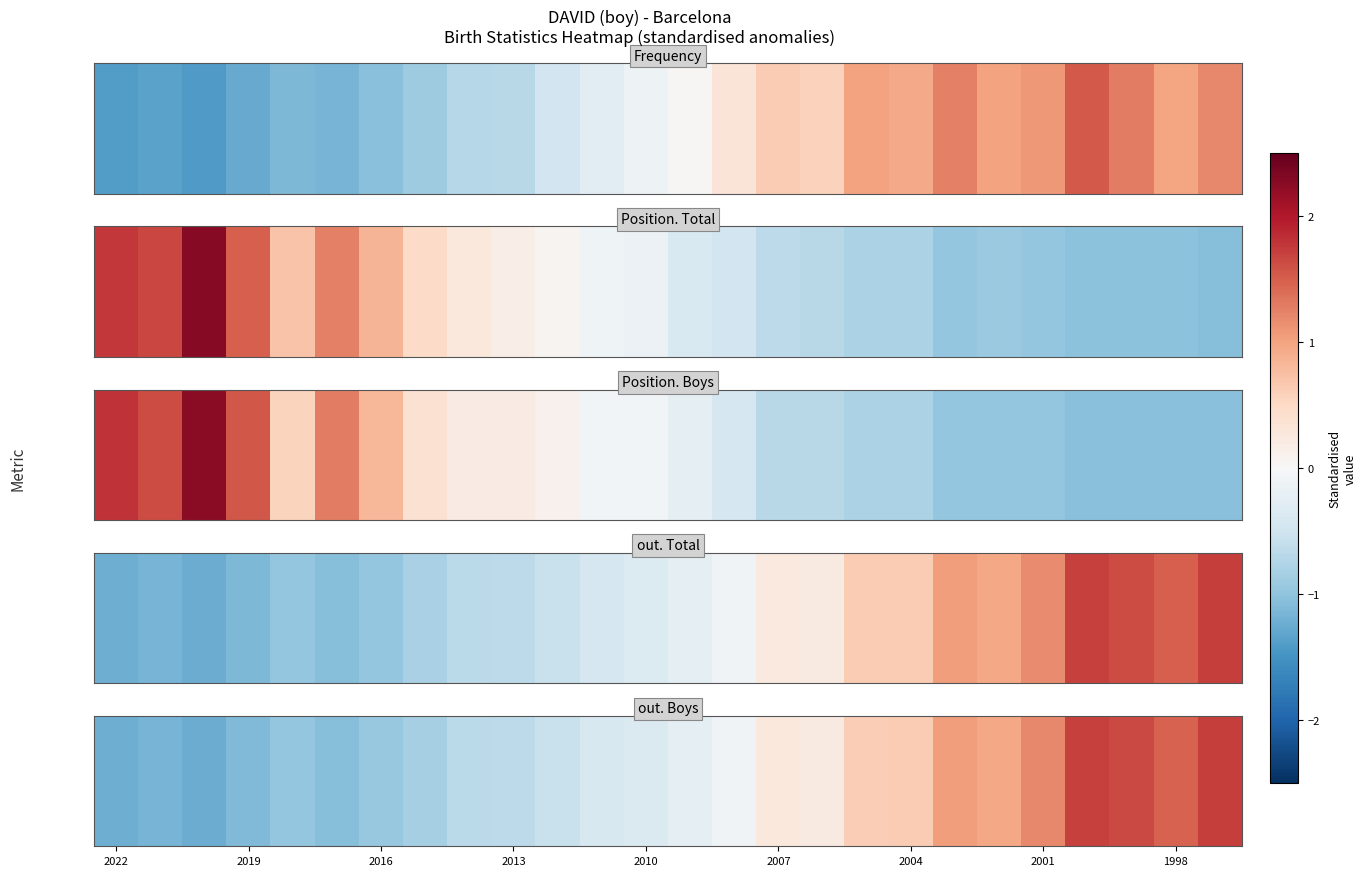

Reading left to right, extract all data points from this chart.

-1.2	-1.2	-1.2	-1.1	-1.0	-1.1	-1.0	-0.8	-0.7	-0.6	-0.6	-0.4	-0.4	-0.2	-0.1	0.3	0.2	0.6	0.6	1.0	1.0	1.2	1.7	1.7	1.5	1.7